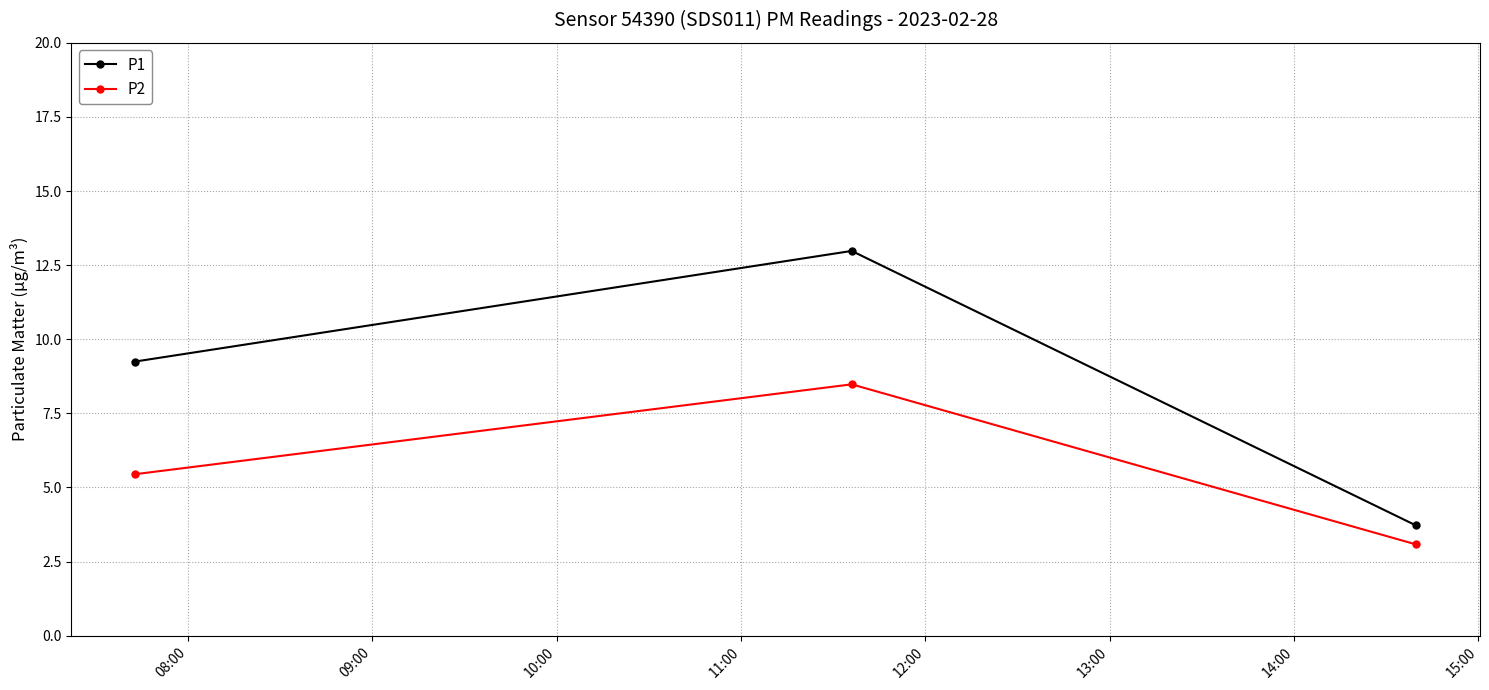

Is this an area chart (filled region under the line)?

No